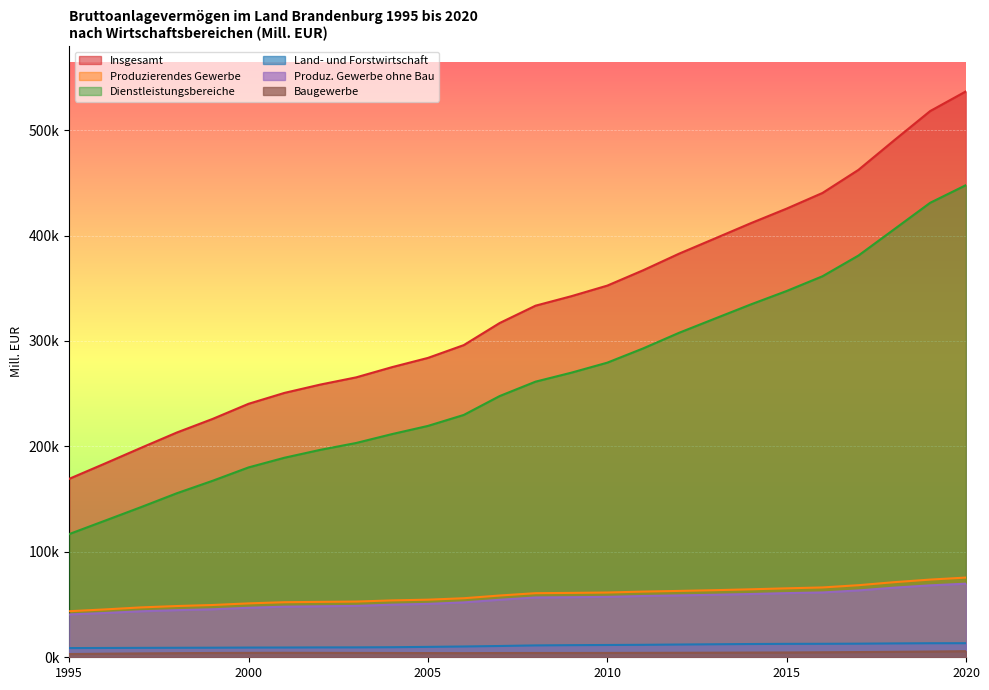

At how many categories does at least one series exceed 528502?

1